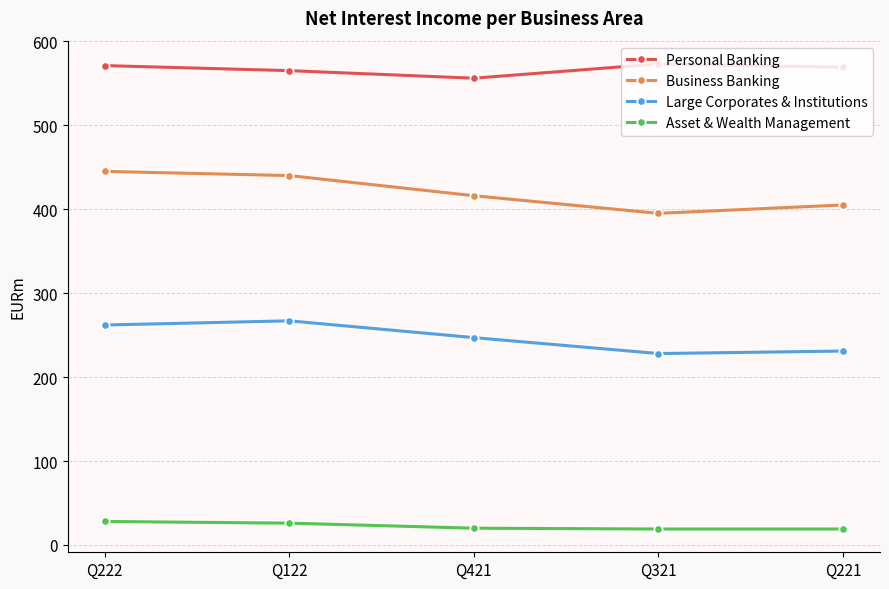

What is the smallest value displayed?

19